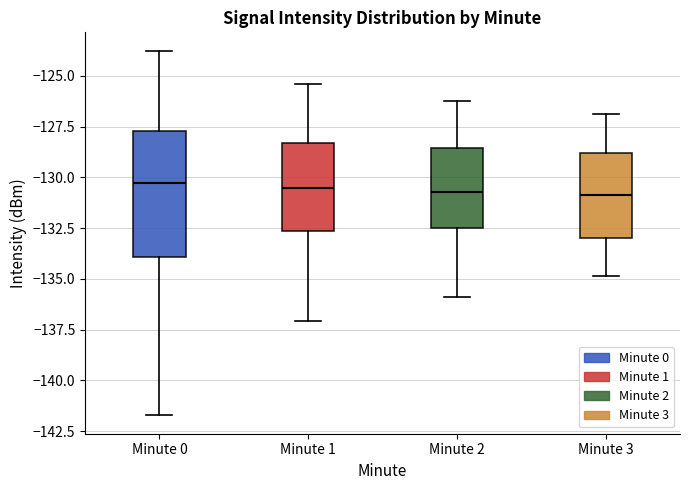

Reading left to right, read every box against the y-axis: the position of its median line, the range the box covers, and the ends of its whiskers. The values are not printed on the chart, so give them approximately, as read against the axis.

Minute 0: median -130.5, box -134.0 to -127.5, whiskers -141.5 to -123.5
Minute 1: median -130.5, box -132.5 to -128.5, whiskers -137.0 to -125.5
Minute 2: median -130.5, box -132.5 to -128.5, whiskers -136.0 to -126.0
Minute 3: median -131.0, box -133.0 to -129.0, whiskers -135.0 to -127.0